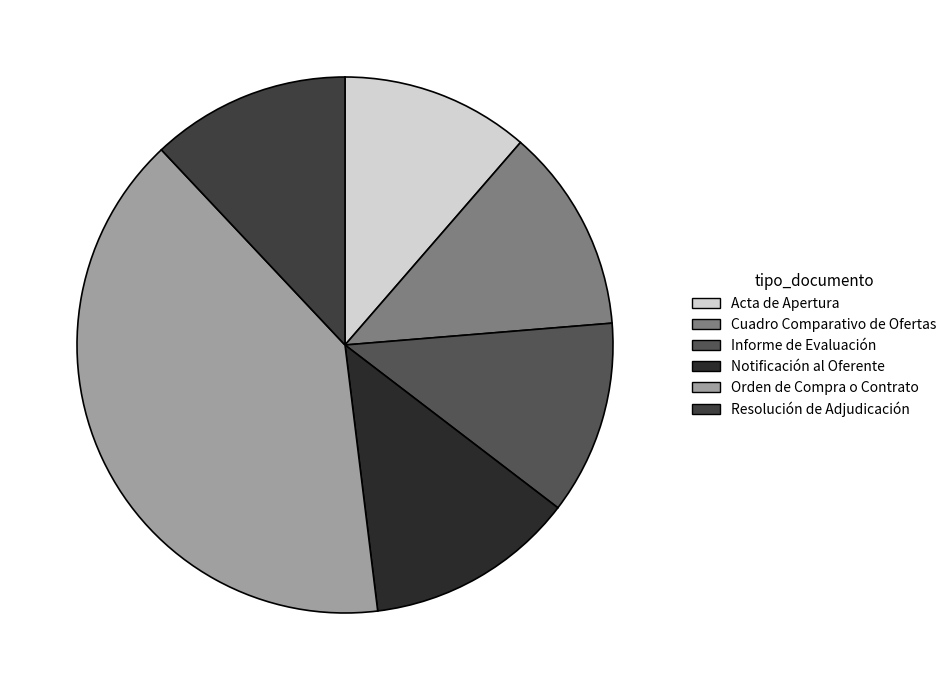

How many segments does this pie chart have?

6